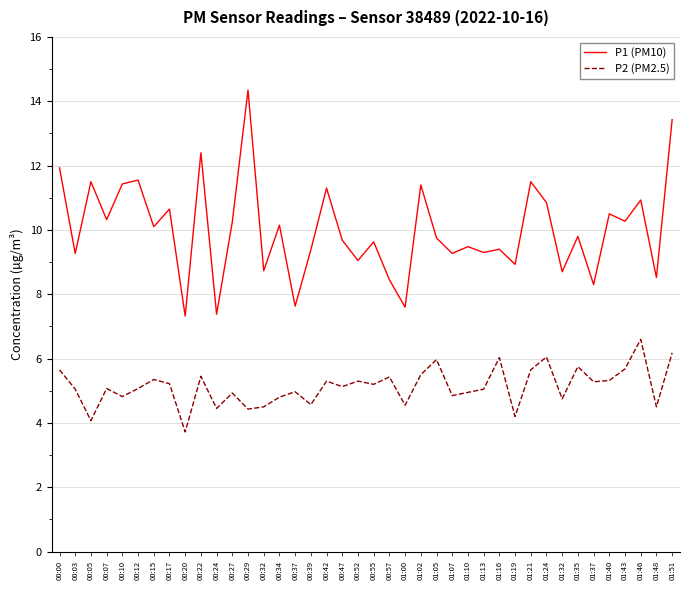

What is the difference between the second highest and second lowest values in the P2 (PM2.5) series?

2.1